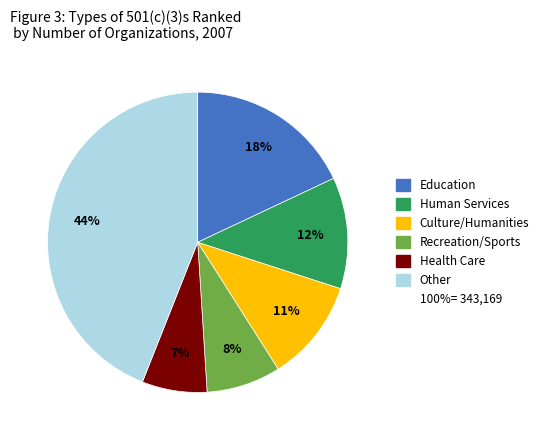

Does any single category account for the majority?

No